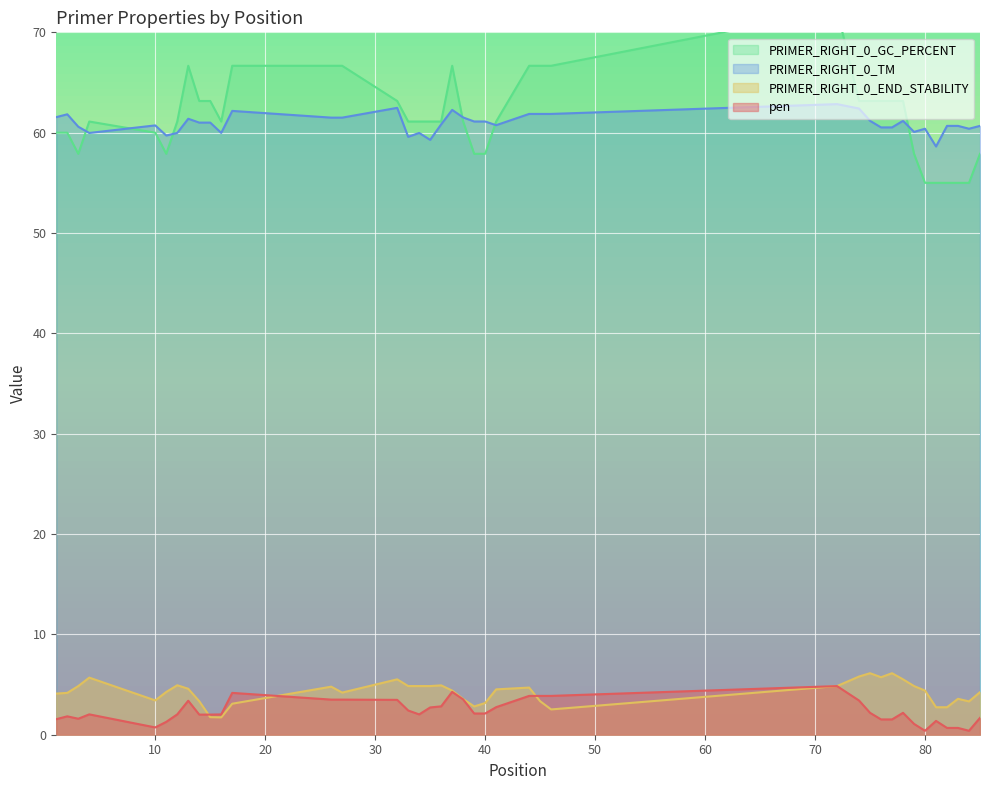

What is the minimum value shown in the chart?

0.4